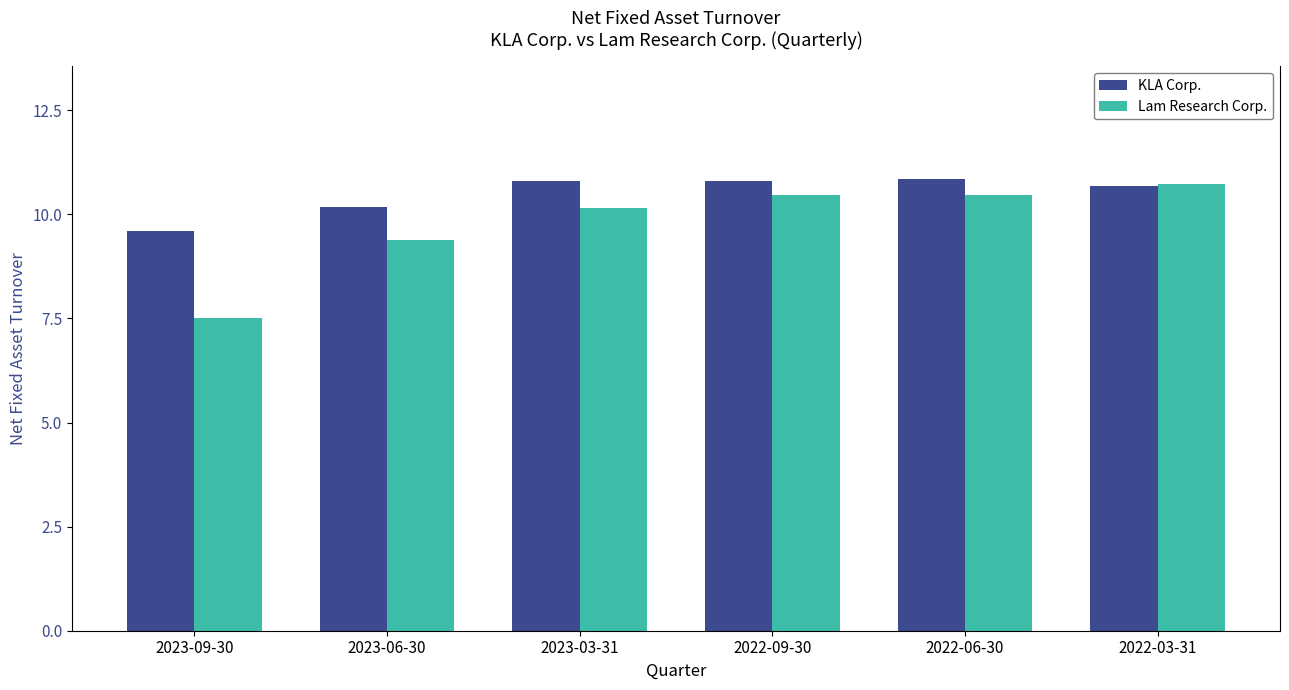

Which series has the widest spread of values?

Lam Research Corp.